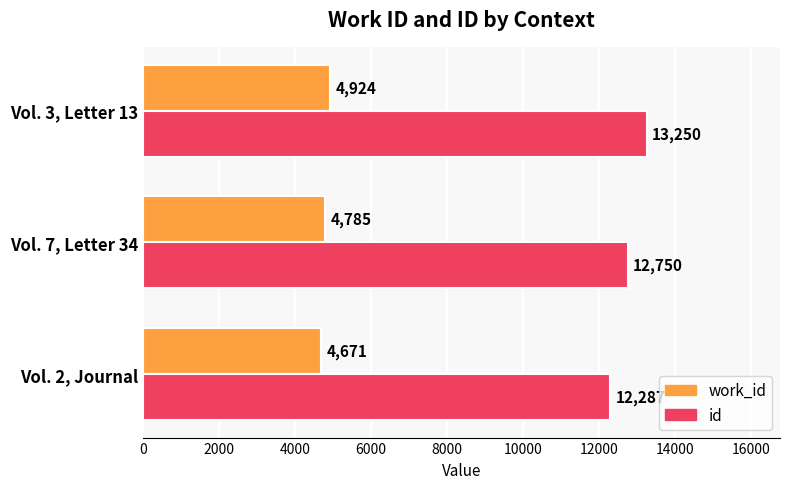

What is the minimum value shown in the chart?

4671